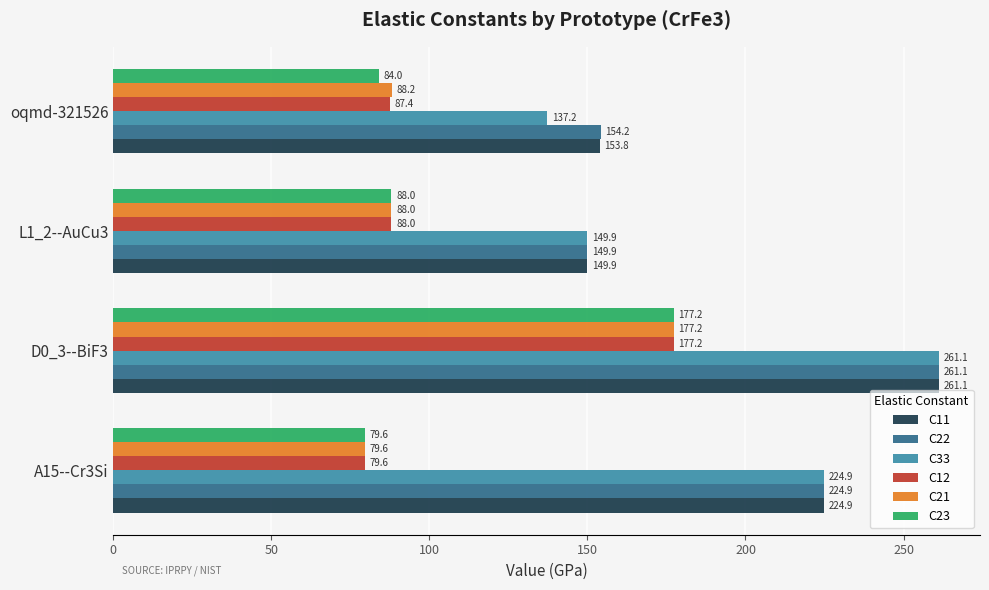

Which series has the largest total across all categories?

C22